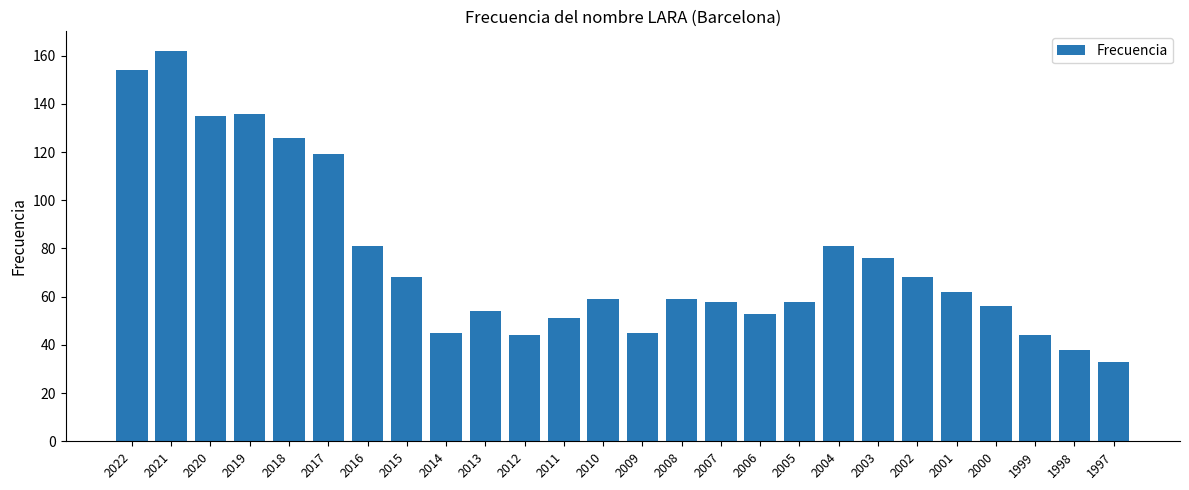

The value at 2004 is 81. True or false?

True